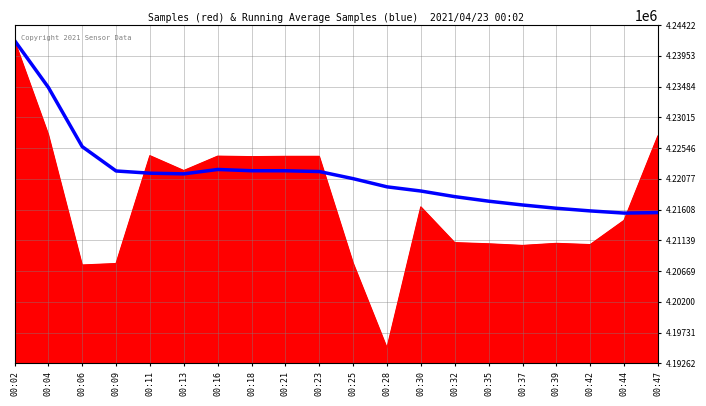

What is the maximum value shown in the chart?

4241875